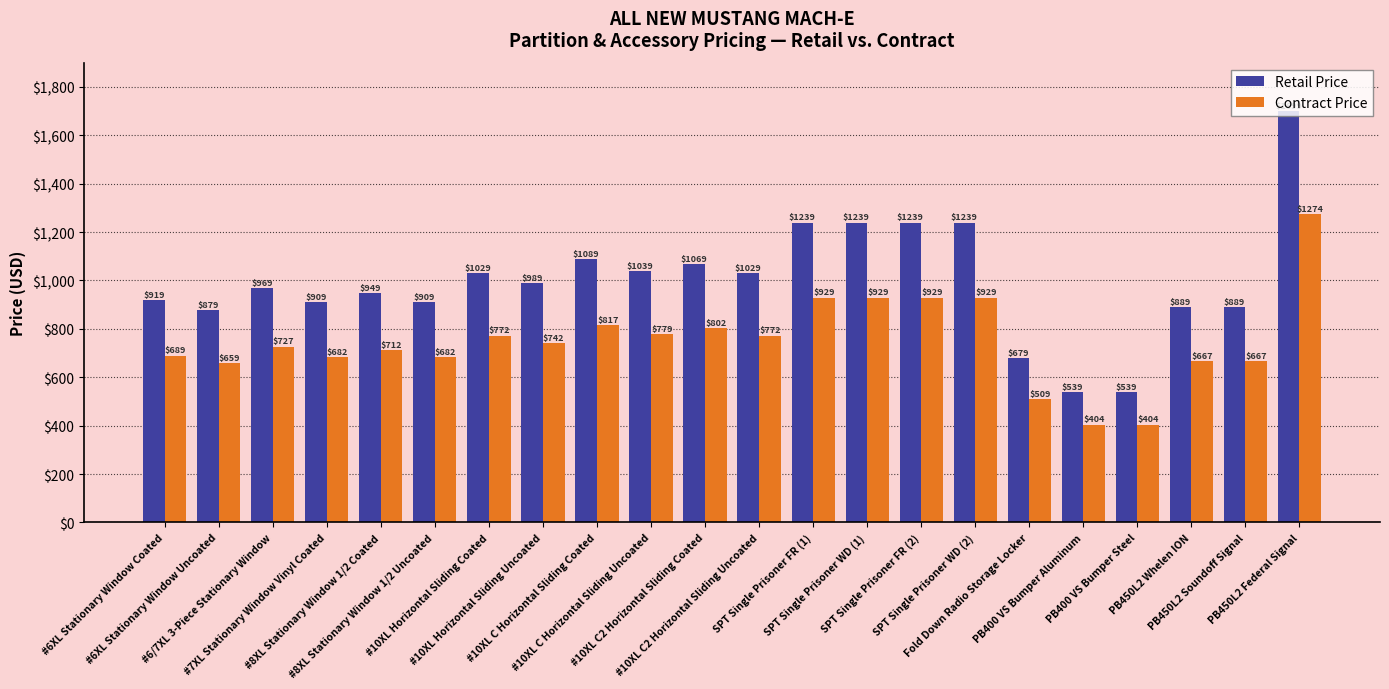

Which series has the largest range (max minus min)?

Retail Price